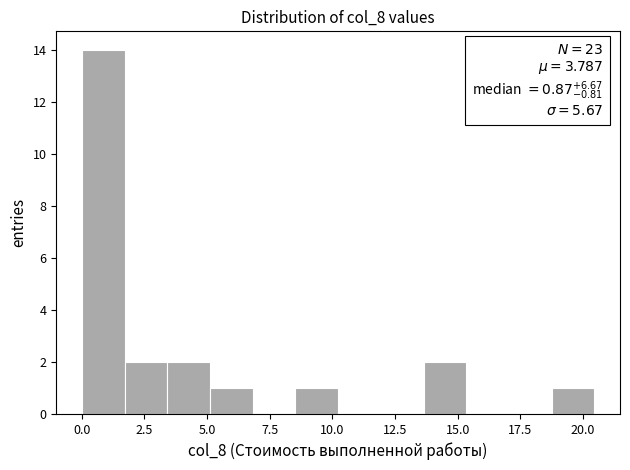

Around what value on the x-axis is the tallest bar? Give the approximate position of its centre, as read against the axis.

1.0